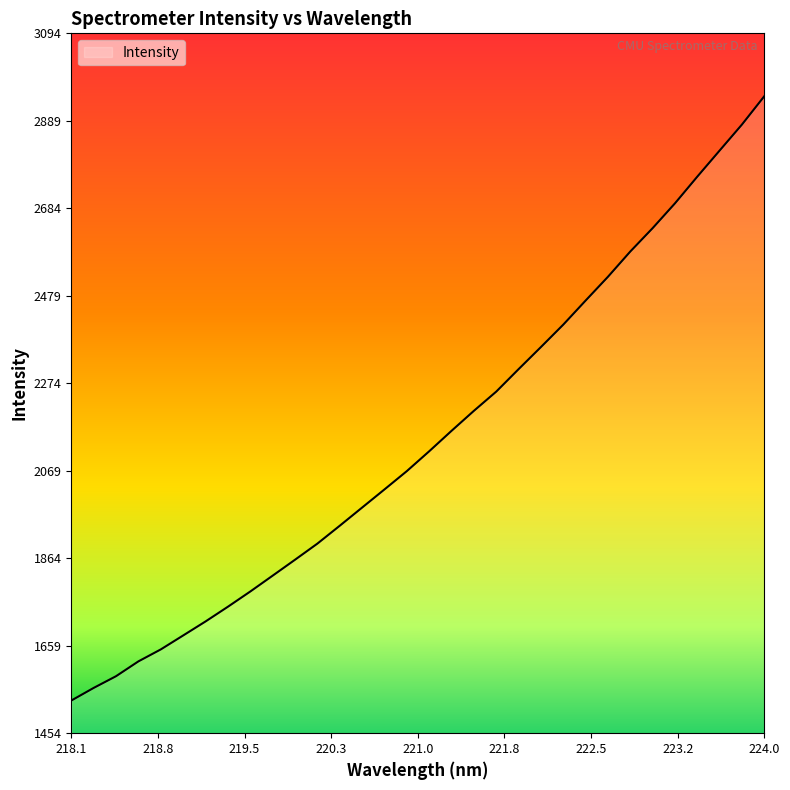

What is the minimum value shown in the chart?

1530.9